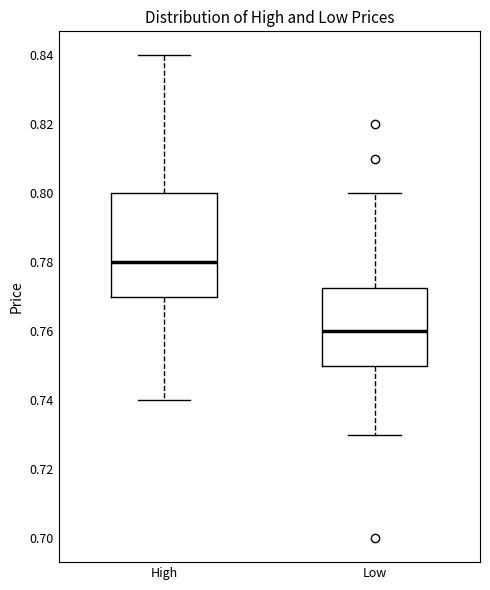

Reading left to right, read every box against the y-axis: the position of its median line, the range the box covers, and the ends of its whiskers. The values are not printed on the chart, so give them approximately, as read against the axis.

High: median 0.780, box 0.770 to 0.800, whiskers 0.740 to 0.840
Low: median 0.760, box 0.750 to 0.772, whiskers 0.730 to 0.800